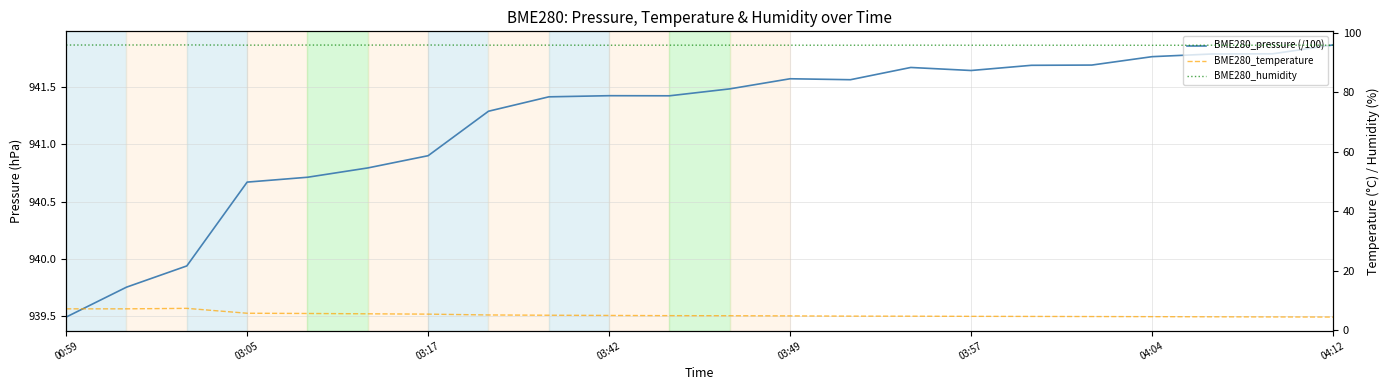

What is the difference between the maximum and minimum values in the BME280_pressure (/100) series?

2.4